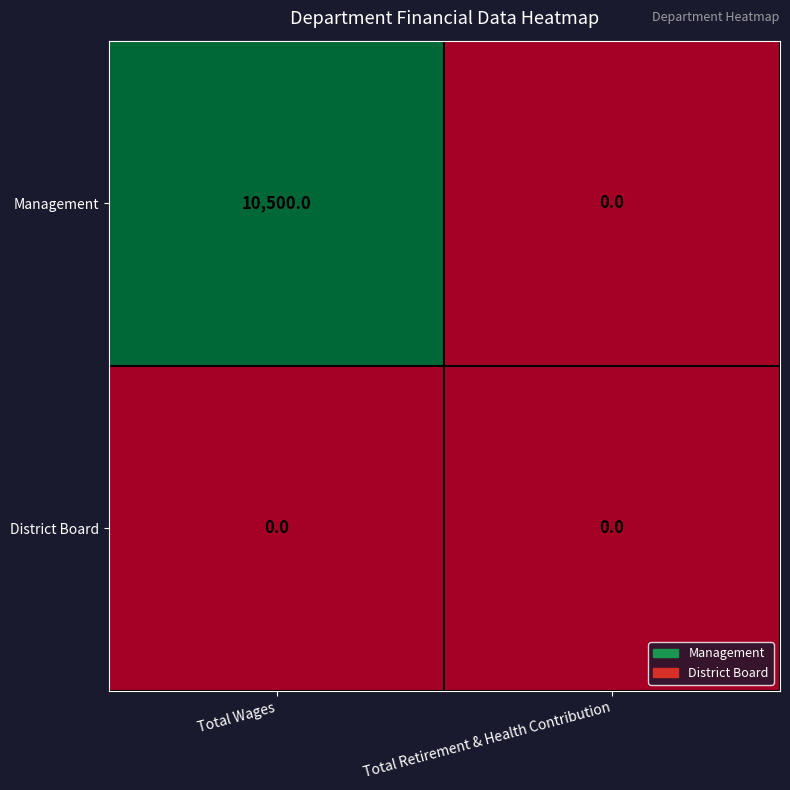

At which category does the chart reach its peak across all series?

Total Wages